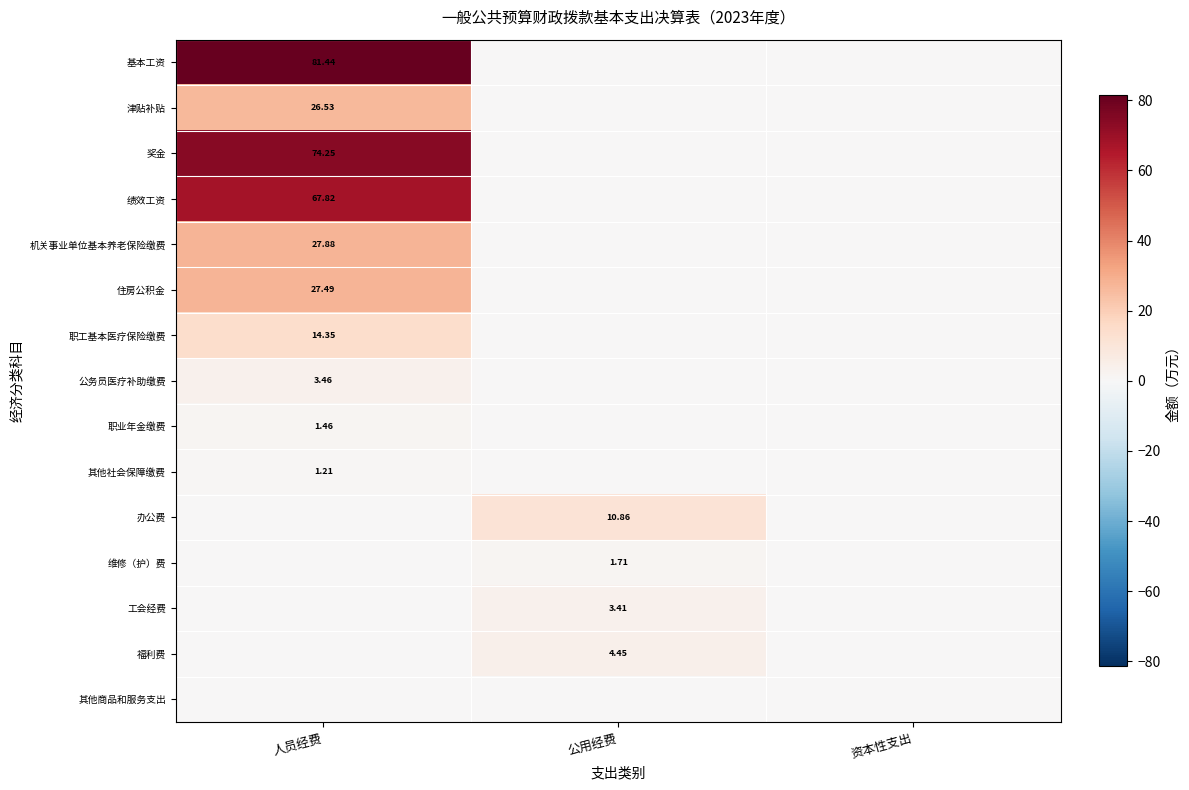

Is it true that 职业年金缴费 equals 0.9 at 资本性支出?

False